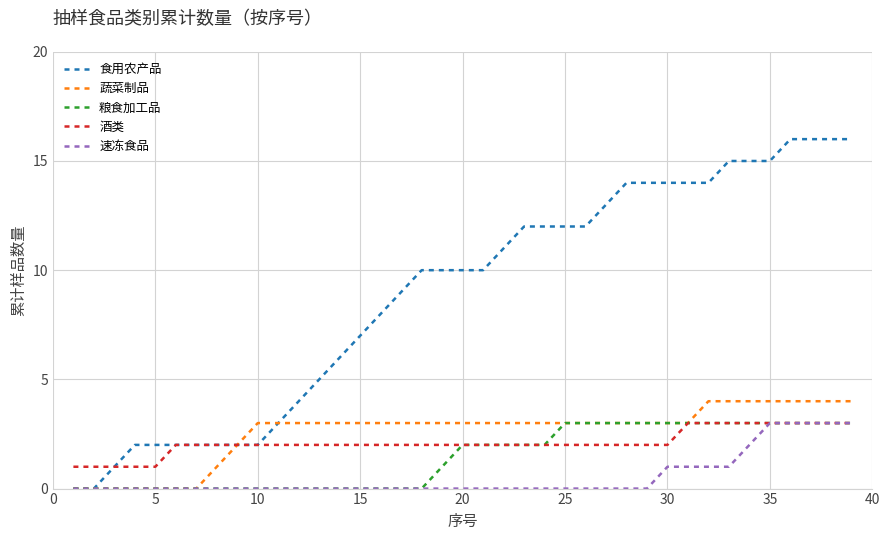

How many series are shown in this chart?

5